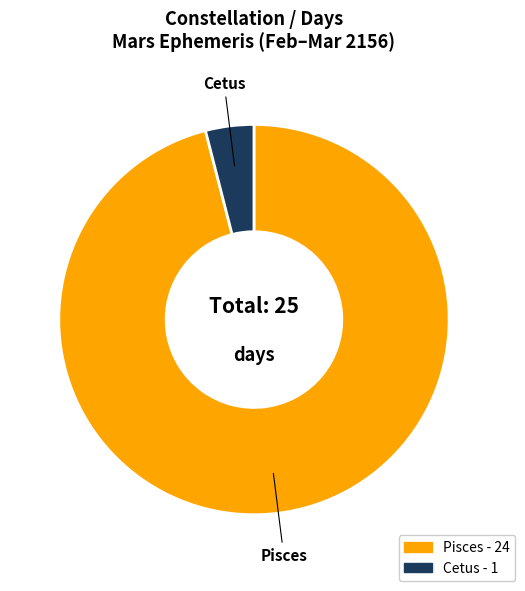

What is the ratio of the value at Pisces to the value at Cetus?

24.0